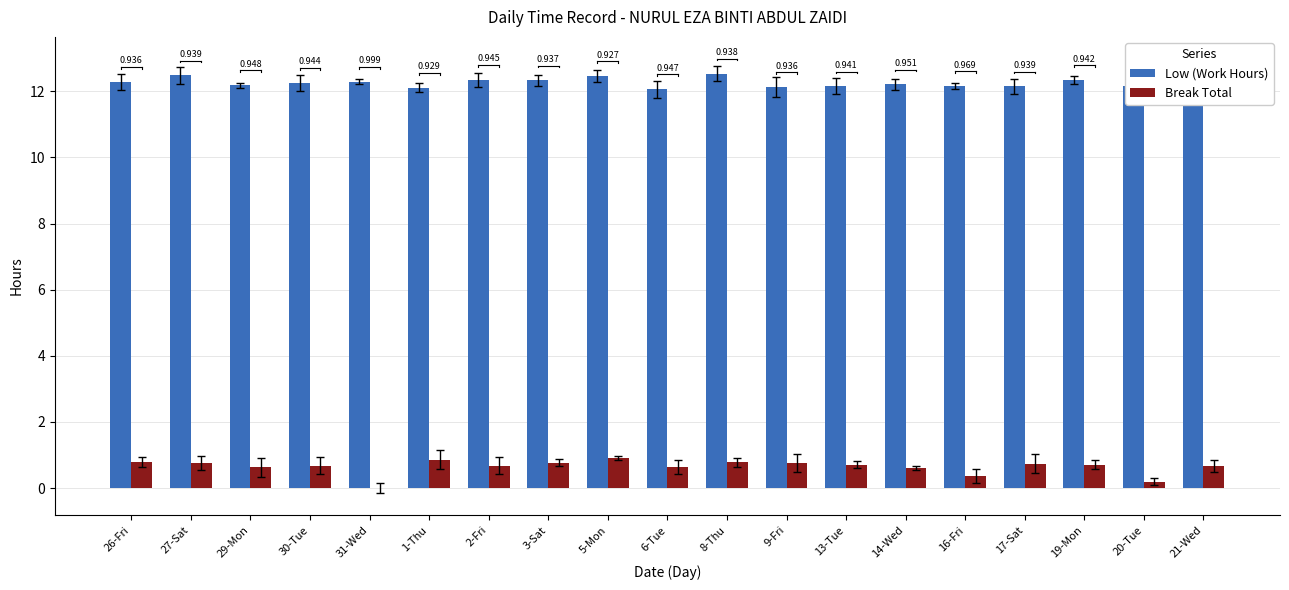

Between 9-Fri and 14-Wed, which series saw the biggest shift?

Break Total